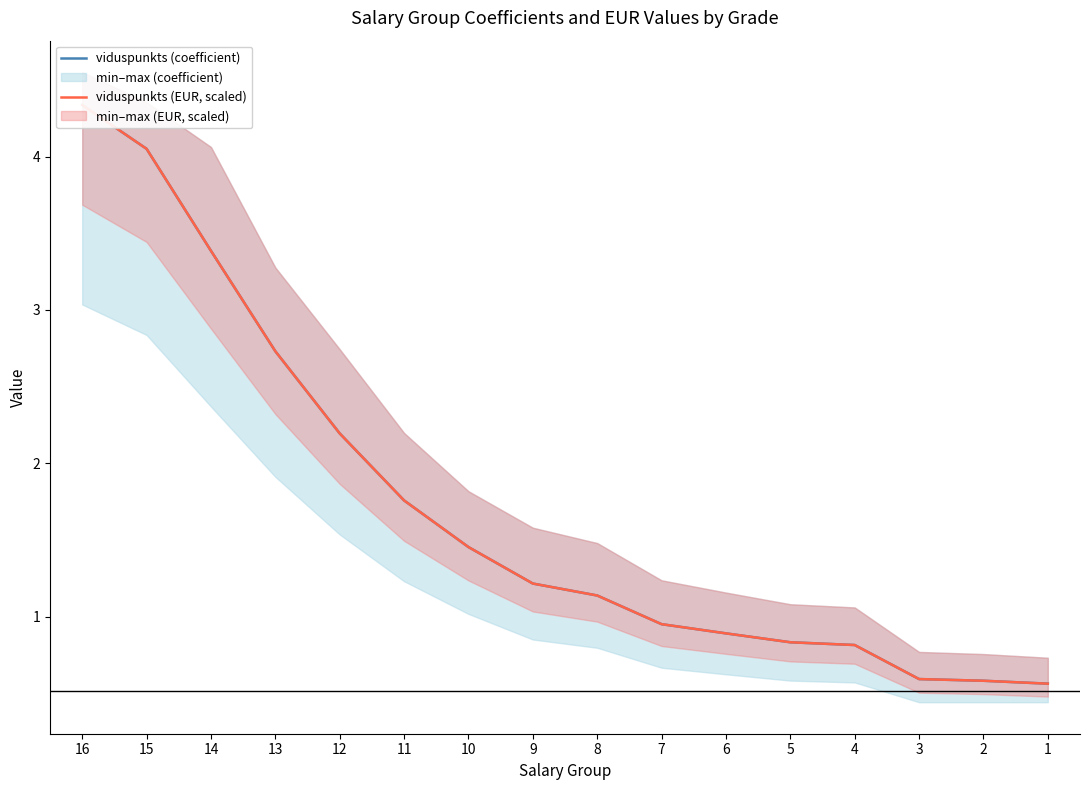

Which series has the widest spread of values?

viduspunkts (coefficient)